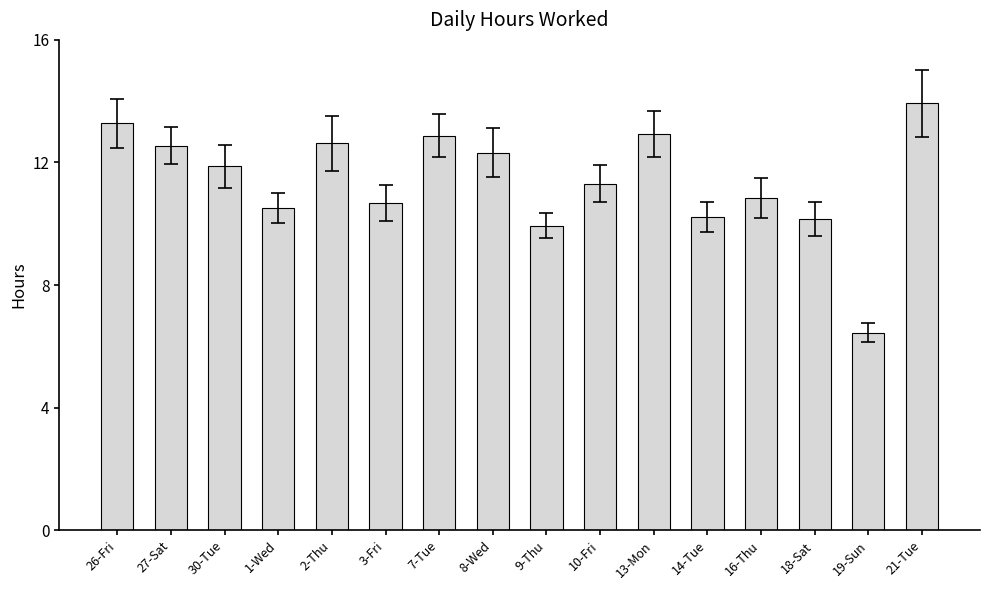

Which category has the lowest value across all series?

19-Sun